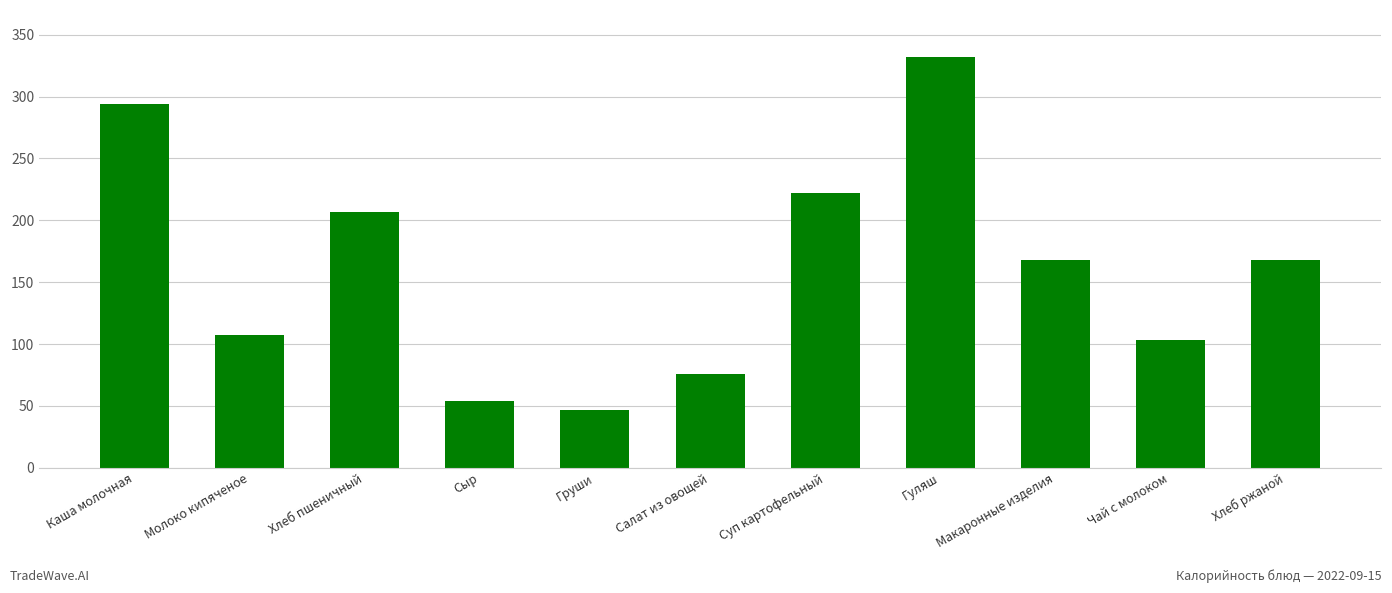

Between Хлеб ржаной and Гуляш, which is larger?

Гуляш